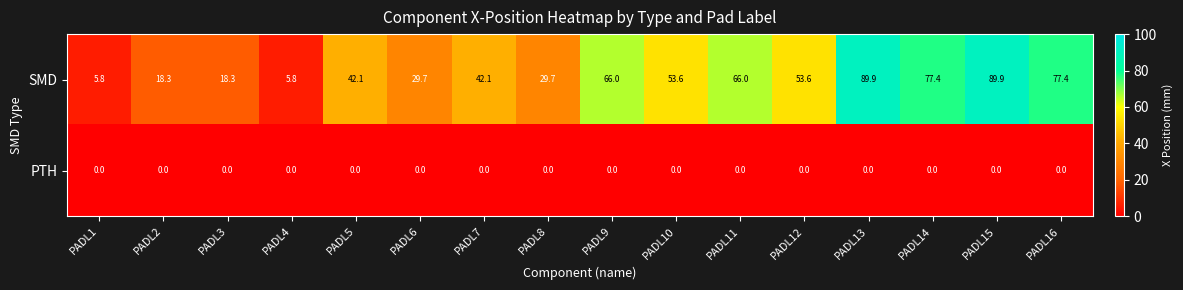

Rank the series by their maximum value, from lowest to highest.

PTH, SMD